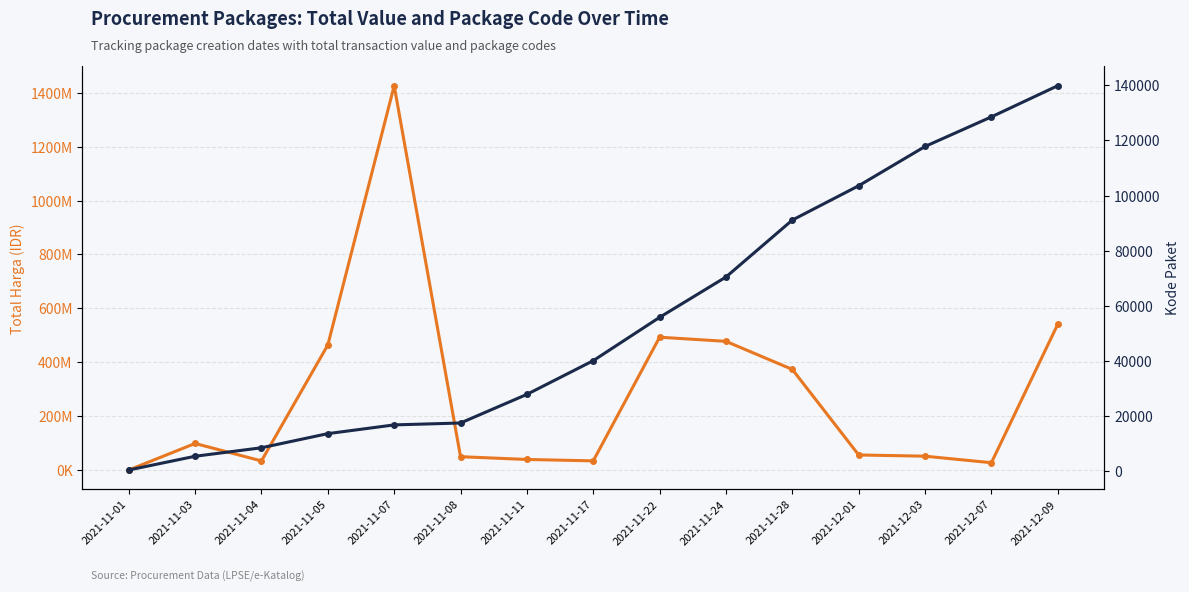

List the series in order of their peak value, highest first.

Total Harga, Kode Paket